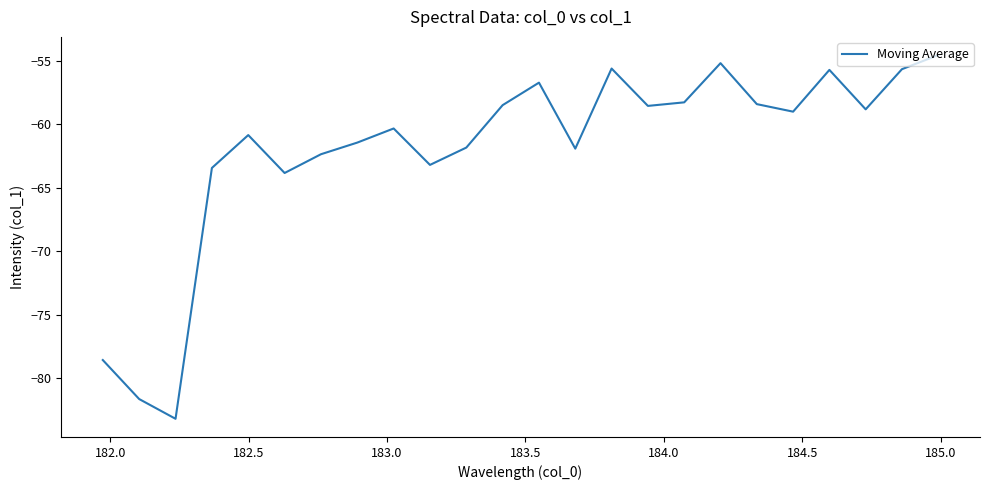

Does the chart have visible grid lines?

No